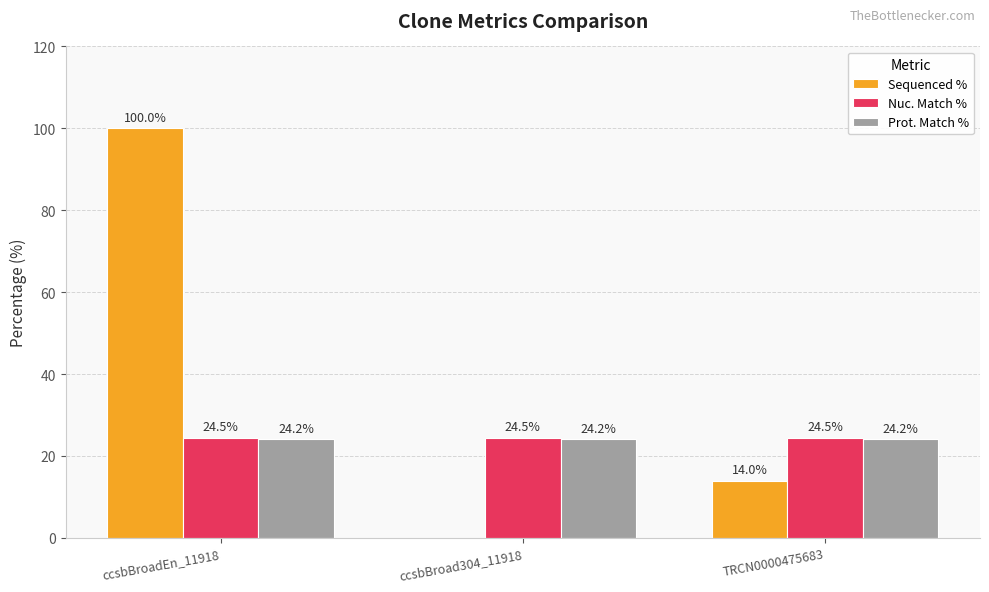

What is the difference between the Sequenced % values at ccsbBroadEn_11918 and ccsbBroad304_11918?

100.0